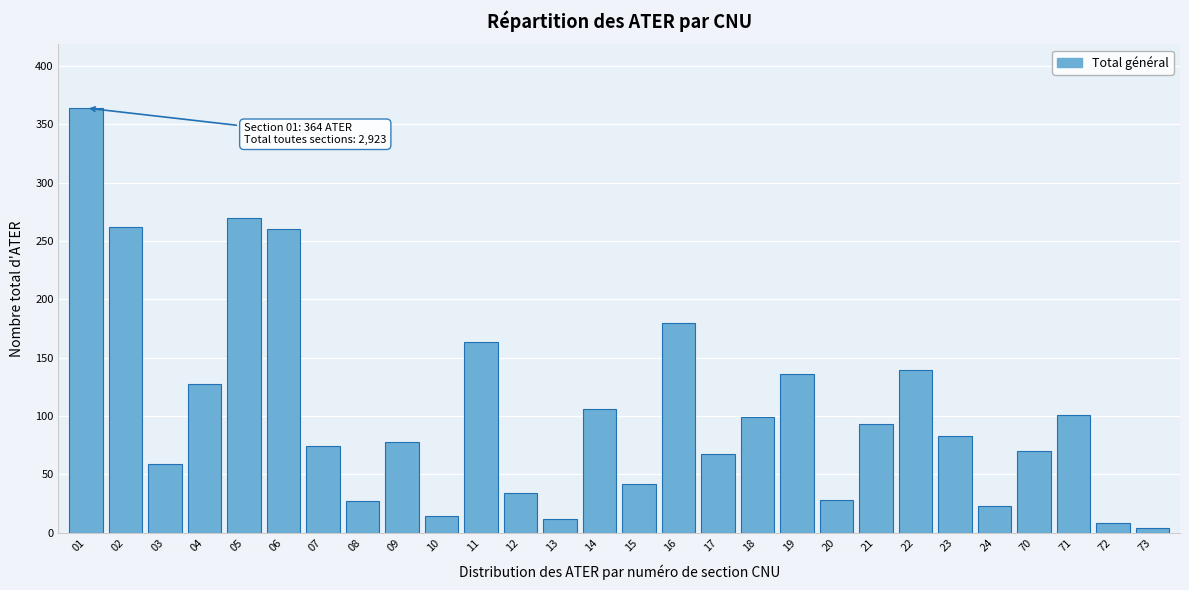

What is the greatest value displayed?

364